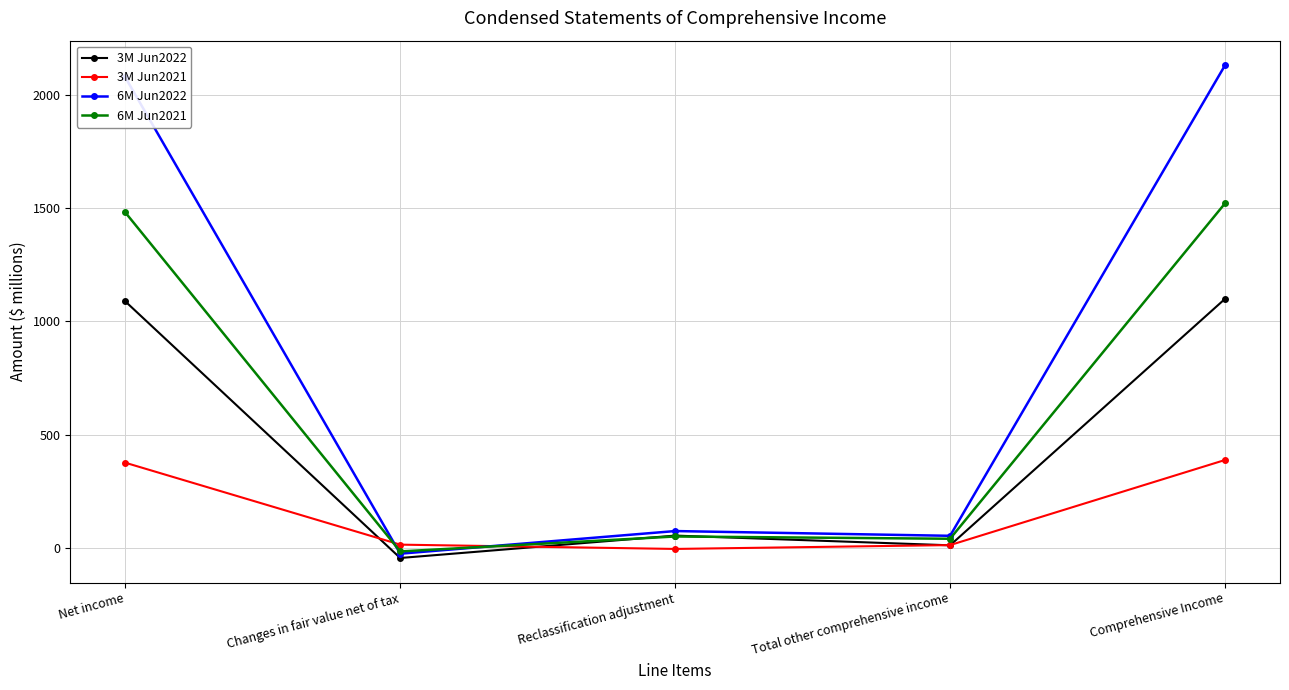

At which label does 6M Jun2021 reach its minimum?

Changes in fair value net of tax